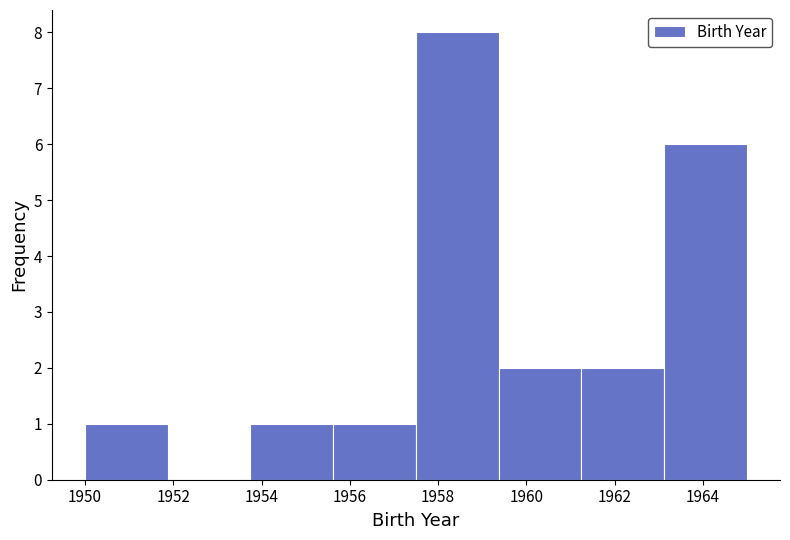

Which range on the x-axis has the tallest bar?

1957.6 to 1959.4